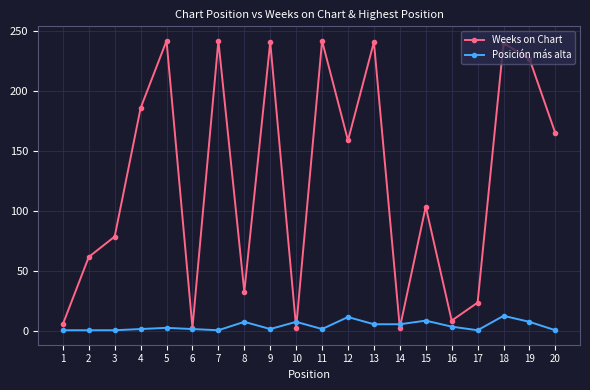

What is the maximum value shown in the chart?

242